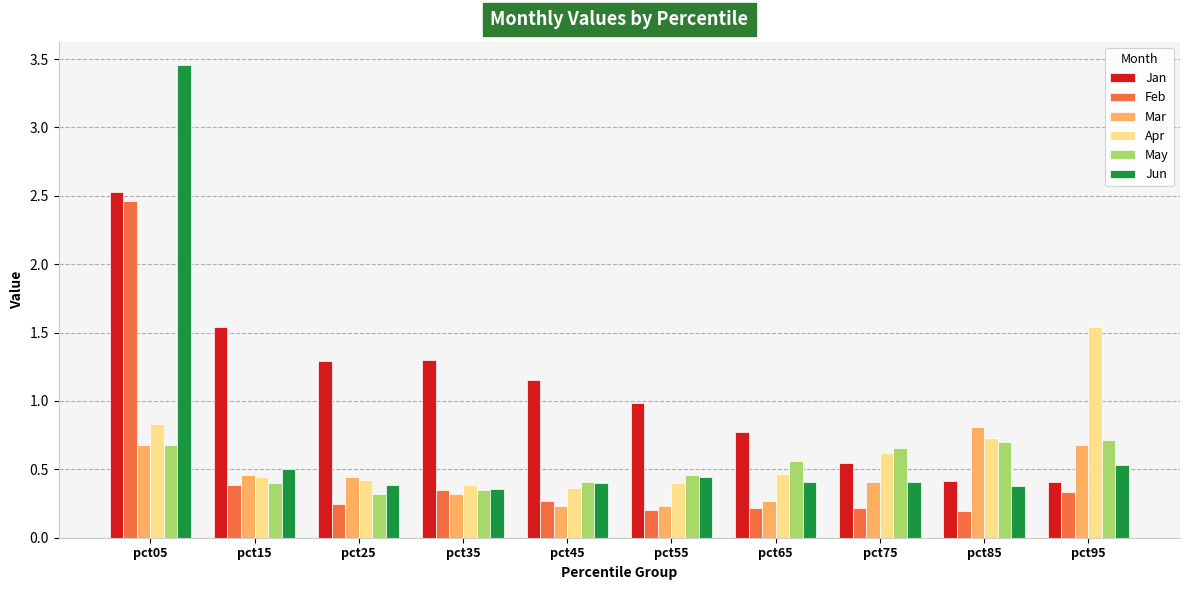

Is the value of Mar at pct15 greater than the value of May at pct95?

No